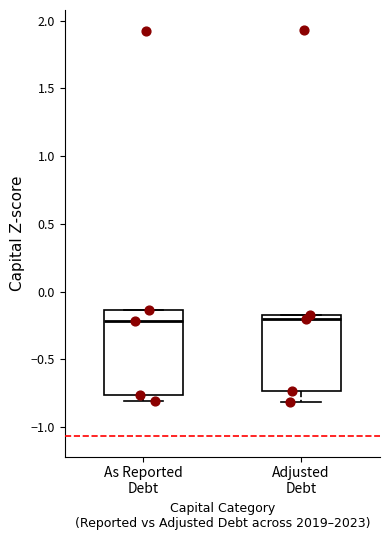

Reading left to right, read every box against the y-axis: the position of its median line, the range the box covers, and the ends of its whiskers. The values are not printed on the chart, so give them approximately, as read against the axis.

As Reported Debt: median -0.20, box -0.75 to -0.15, whiskers -0.80 to -0.15
Adjusted Debt: median -0.20, box -0.75 to -0.15, whiskers -0.80 to -0.15